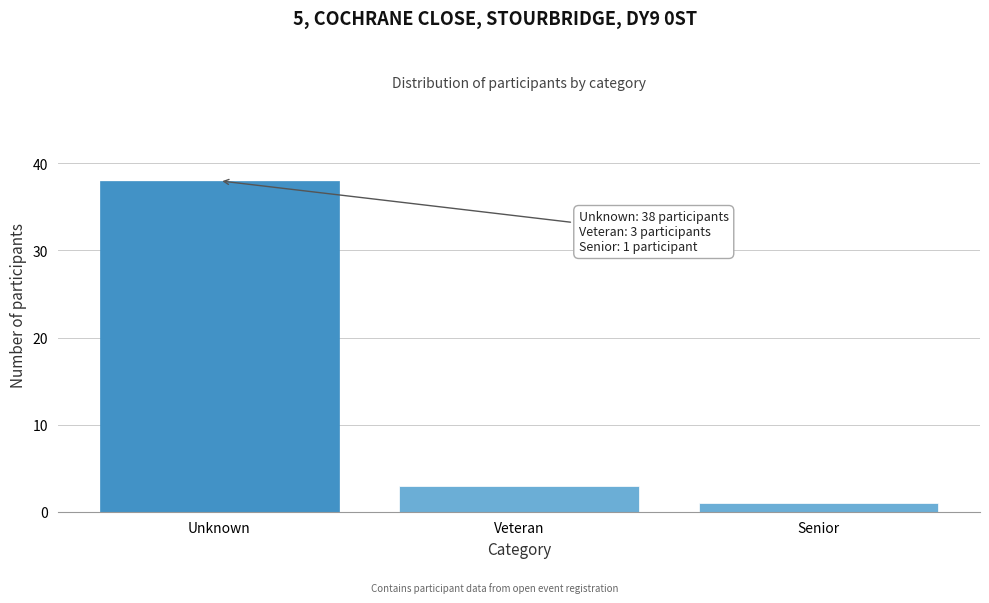

Reading left to right, list all the values displayed in this chart.

38	3	1